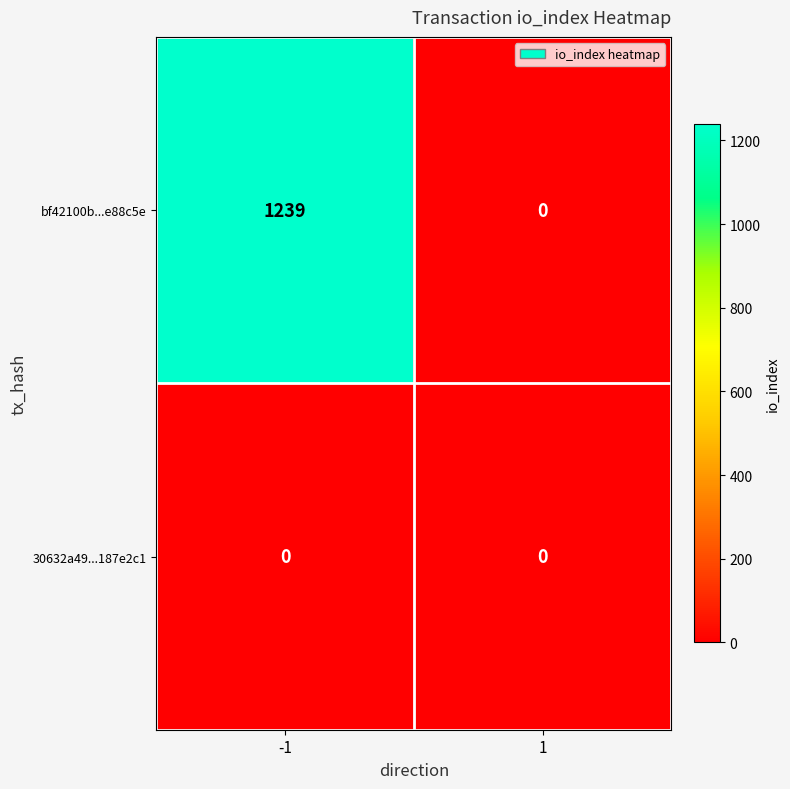

Which series has the largest total across all categories?

bf42100b...e88c5e